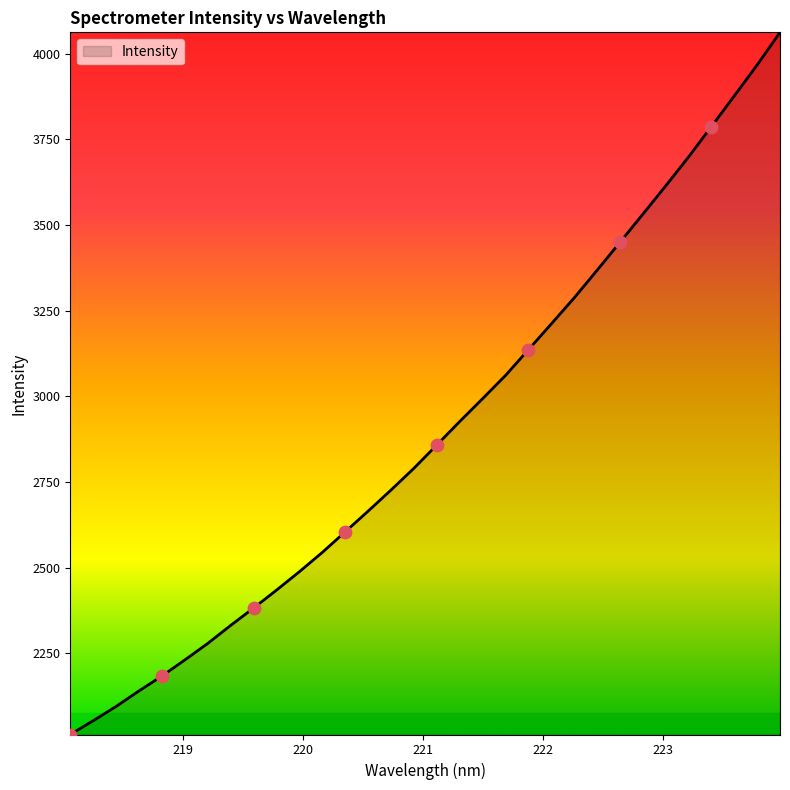

What is the difference between the maximum and minimum values?

2048.7